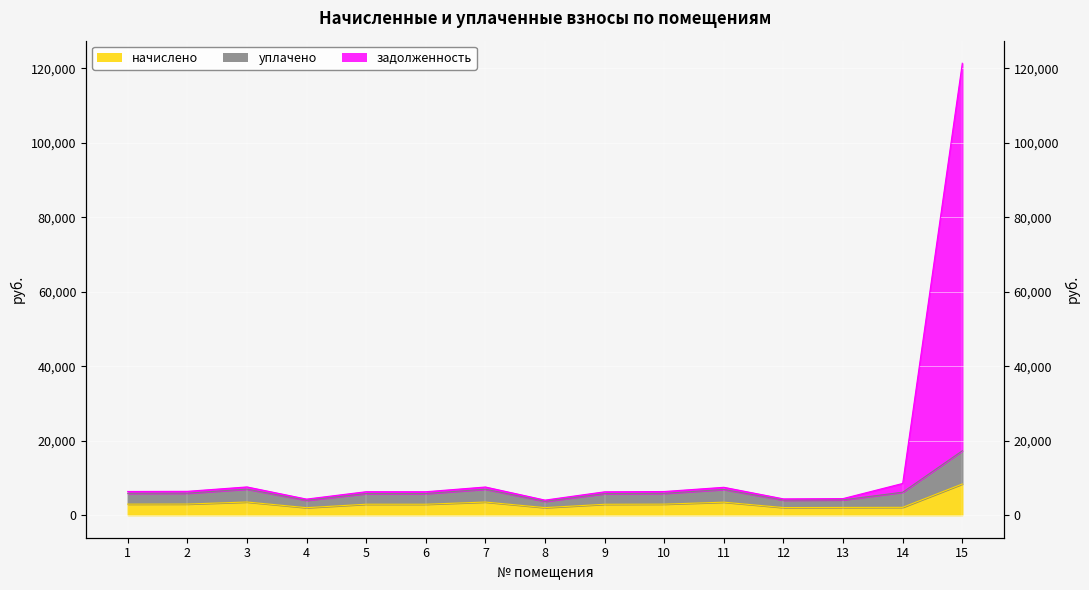

How many interior local peaks does the начислено series have?

4